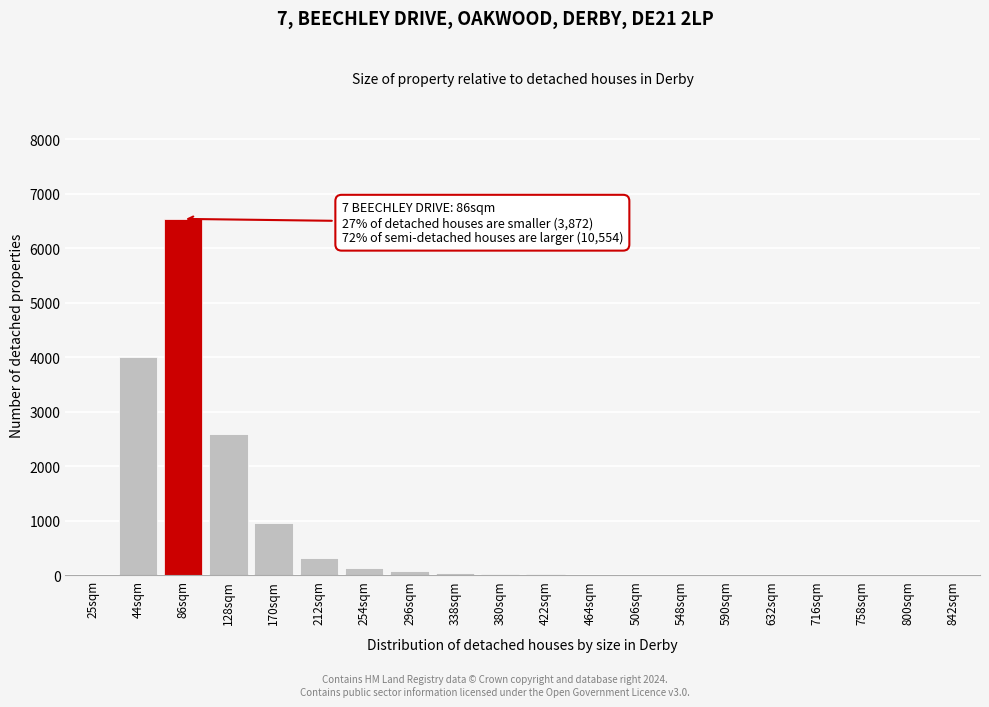

At which label is the value closest to 3271?

128sqm